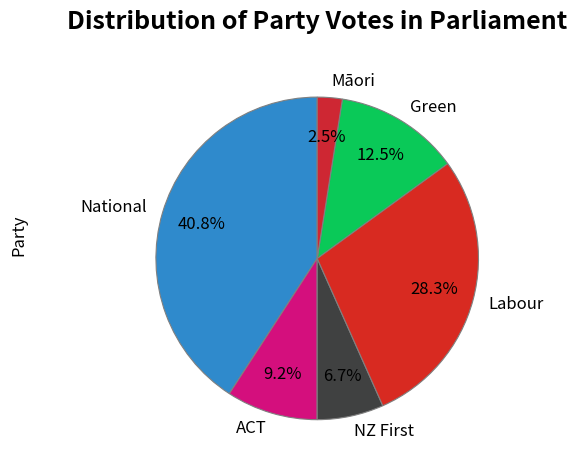

Is National the majority of the pie?

No